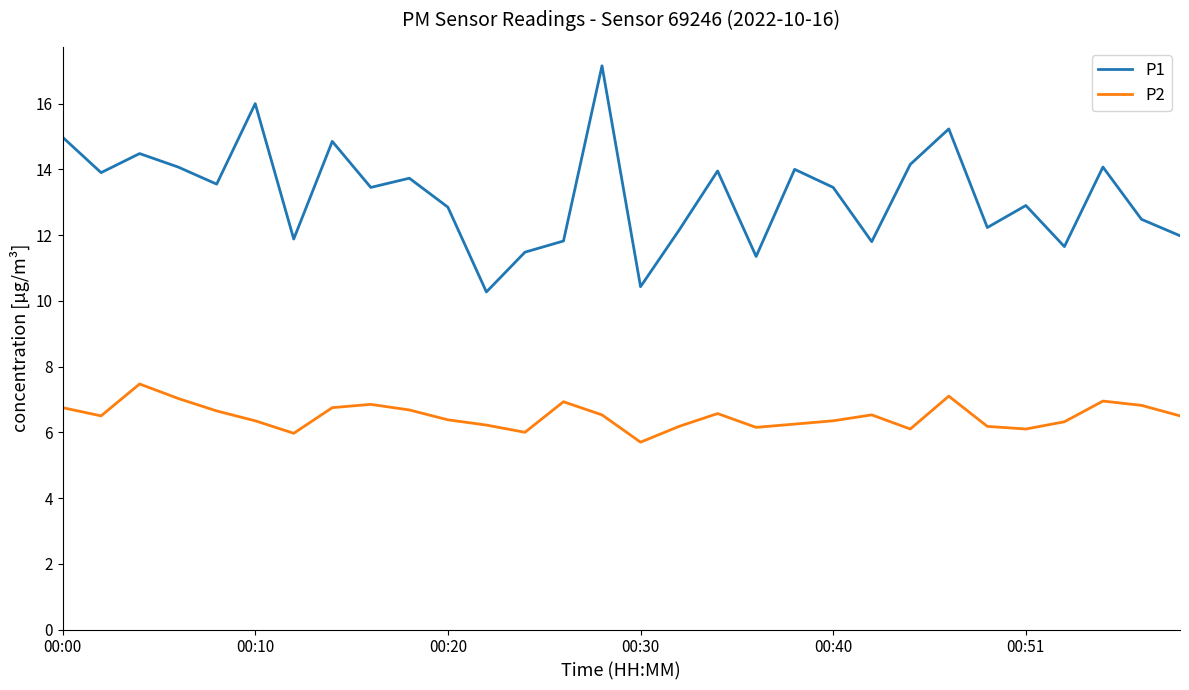

True or false: P1 and P2 cross at least once.

False